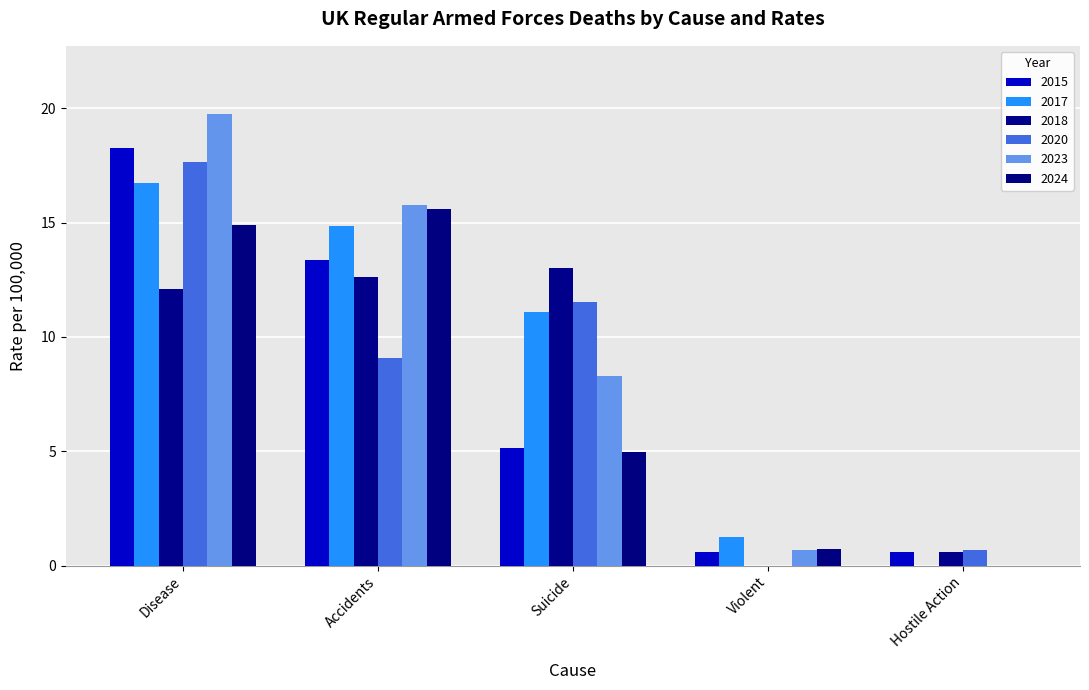

How many distinct data groups are displayed?

6